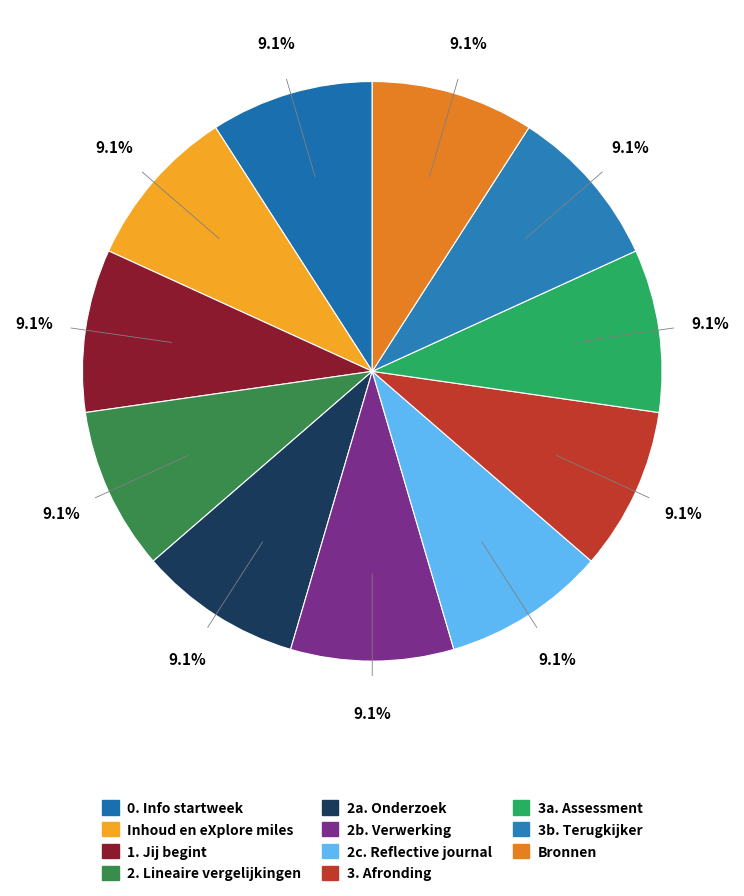

Which category has the smallest portion of the pie?

0. Info startweek